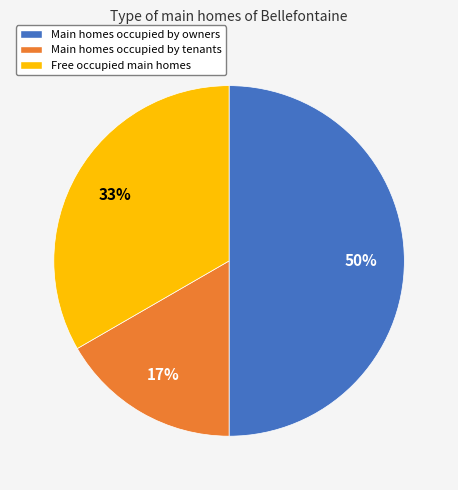

Count the number of slices in the pie.

3